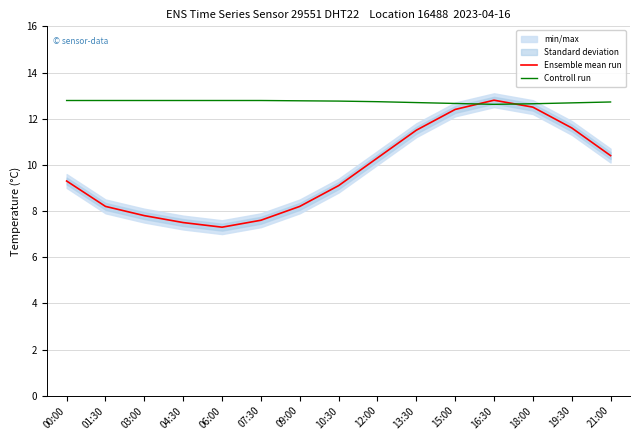

Rank the series by their maximum value, from lowest to highest.

Controll run, Ensemble mean run